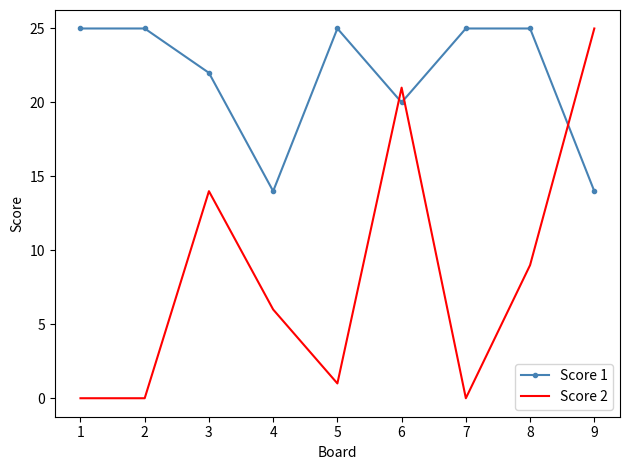

The Score 2 series shows 0 at 1. True or false?

True